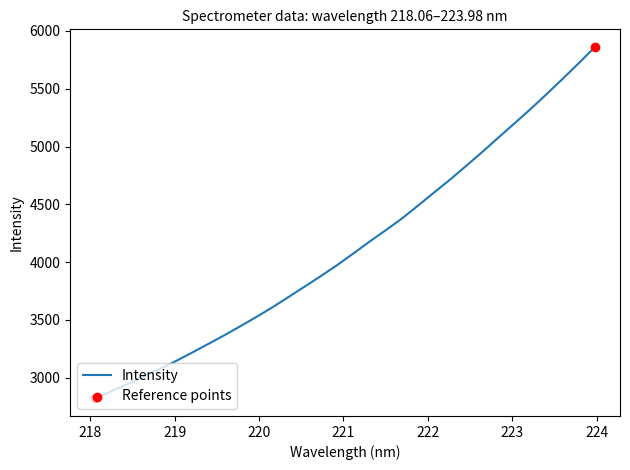

What is the minimum value shown in the chart?

2820.3